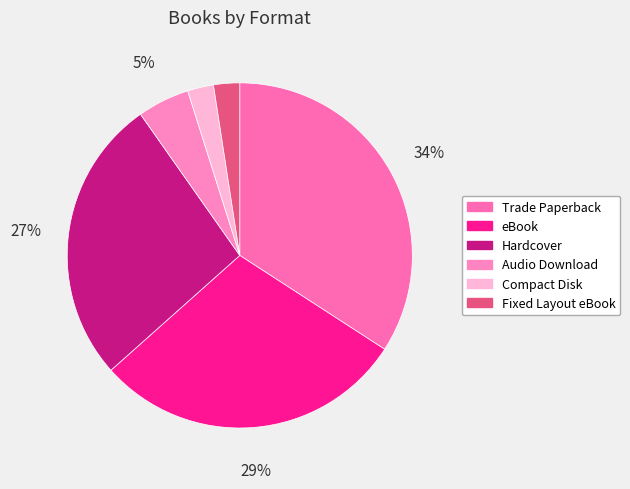

To the nearest percent, what is the average slice percentage?

17%